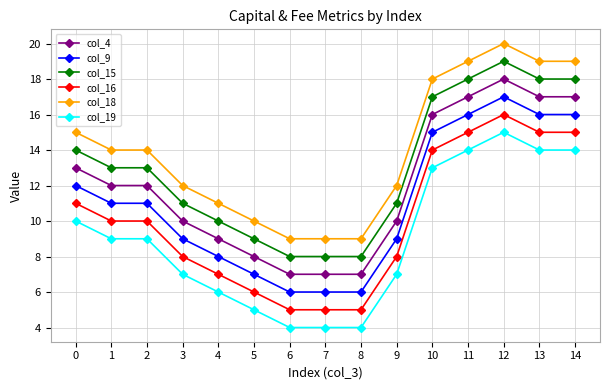

How many data points does each series have?

15